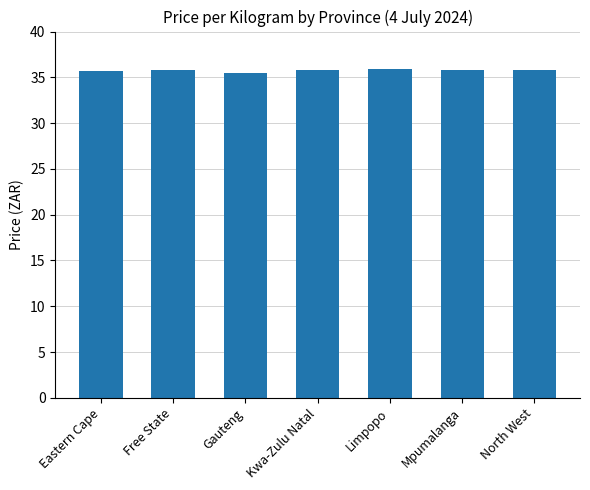

The value at Mpumalanga is 55.8. True or false?

False